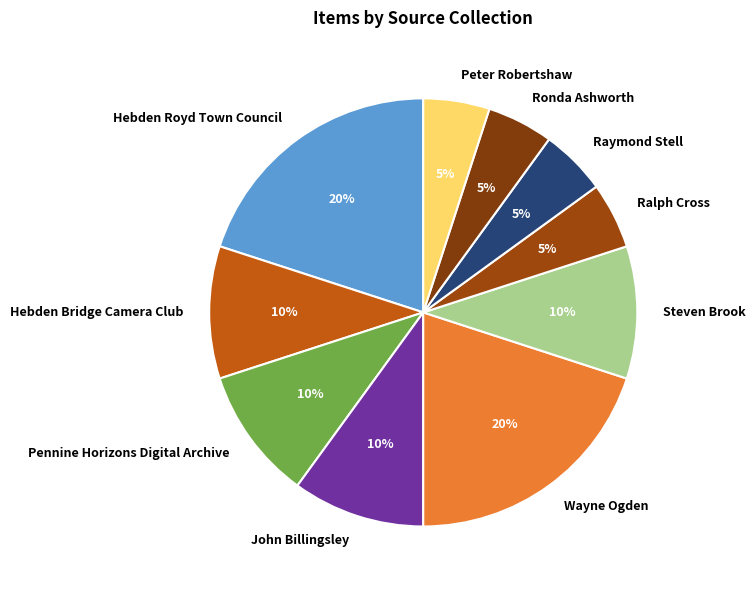

Combined, do Steven Brook and Wayne Ogden account for over 50%?

No